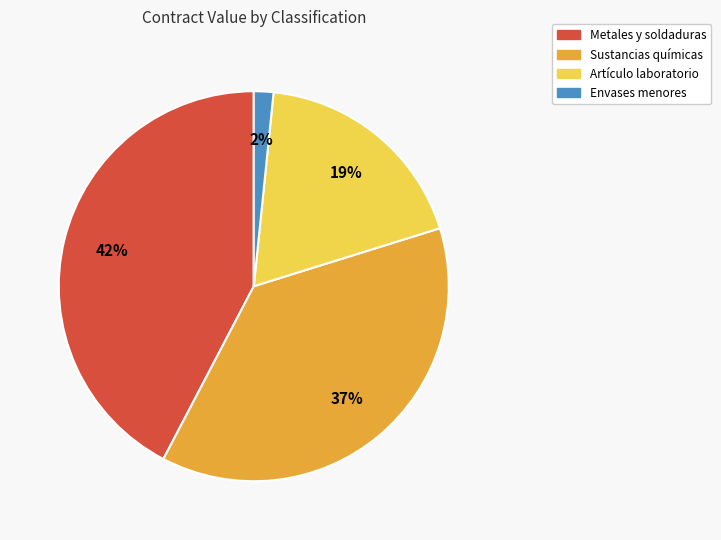

Which category has the biggest portion of the pie?

Metales y soldaduras